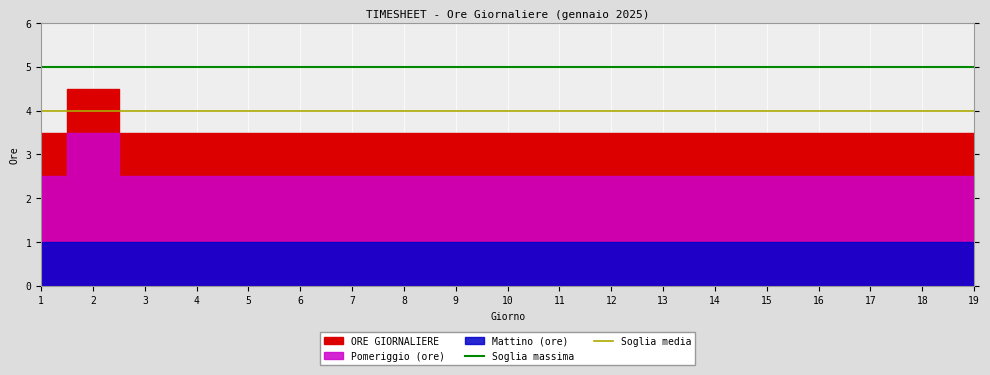

What is the difference between the highest and lowest values at 16?

1